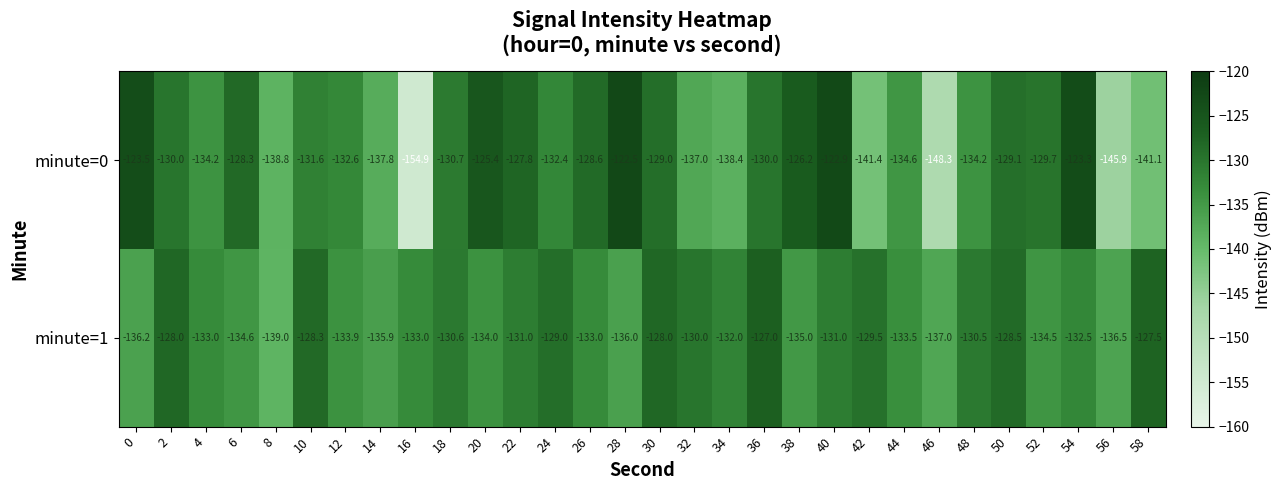

List the series in order of their overall mean, highest first.

minute=1, minute=0